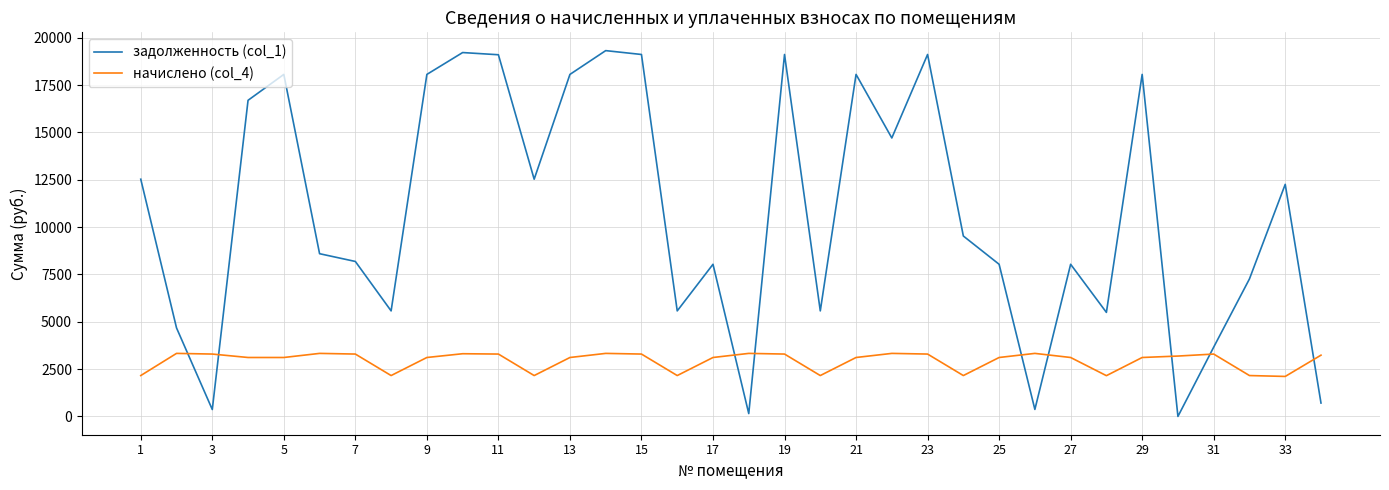

Rank the series by their maximum value, from lowest to highest.

начислено (col_4), задолженность (col_1)